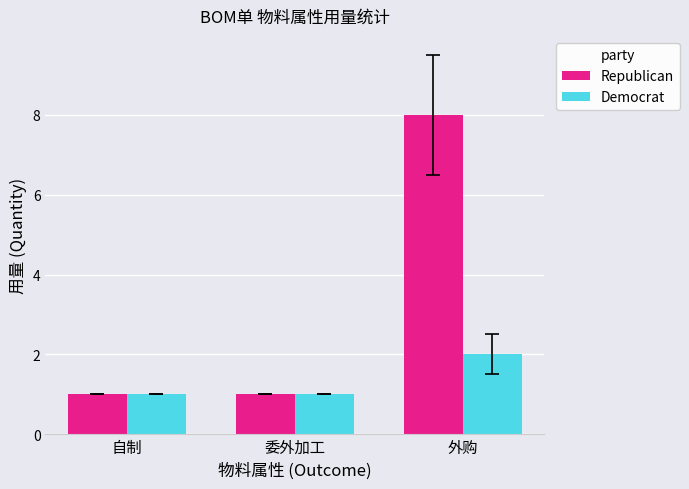

List the series in order of their overall mean, lowest first.

Democrat, Republican